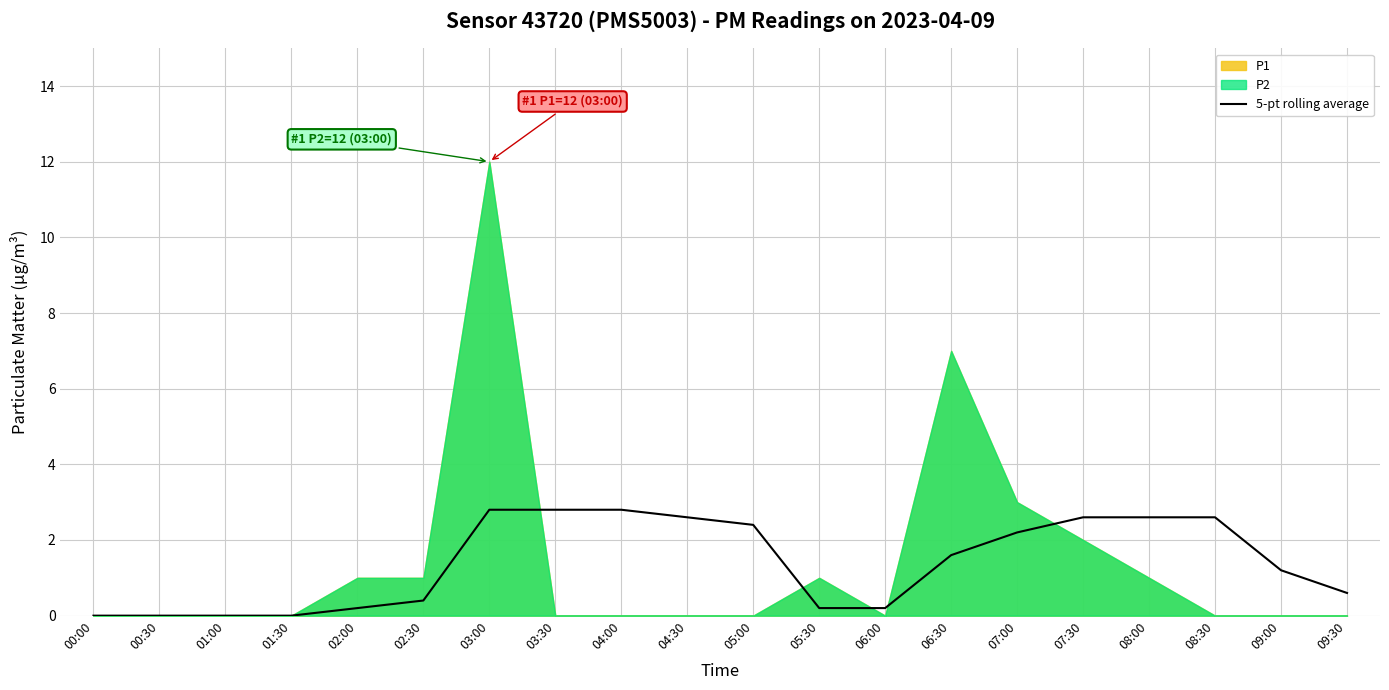

The chart shows a value of 0.0 at 01:00. True or false?

True